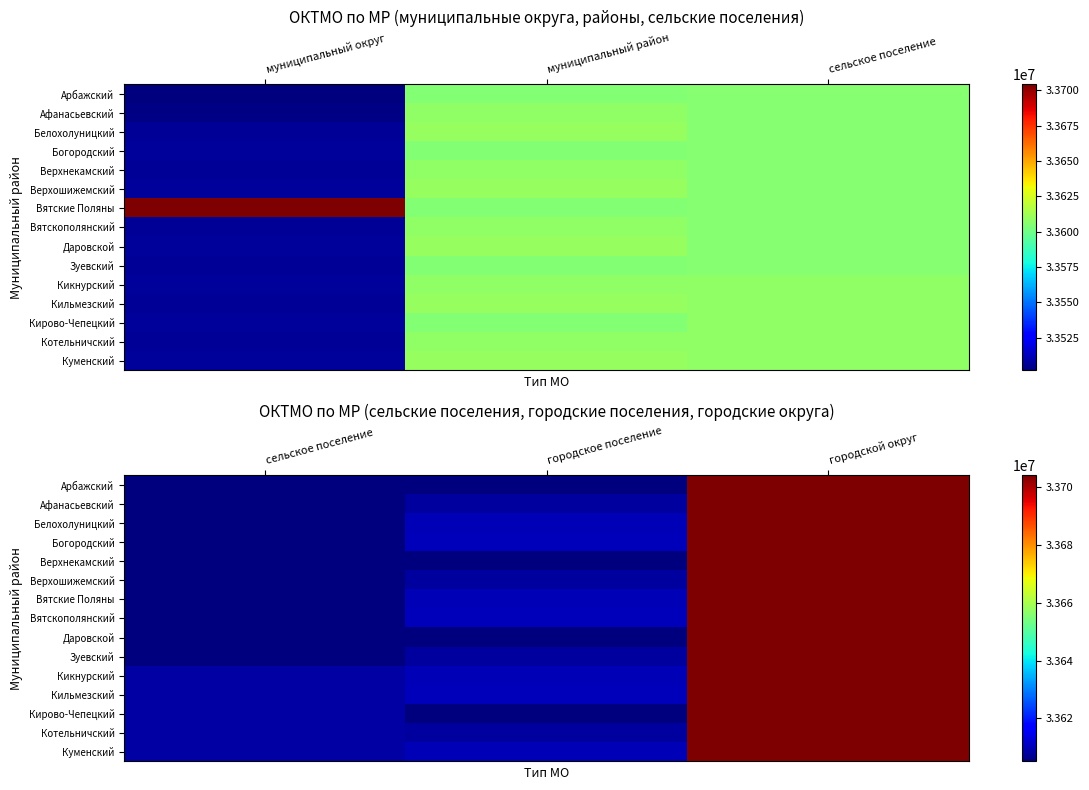

Is it true that Вятскополянский equals 14080856 at городское поселение?

False